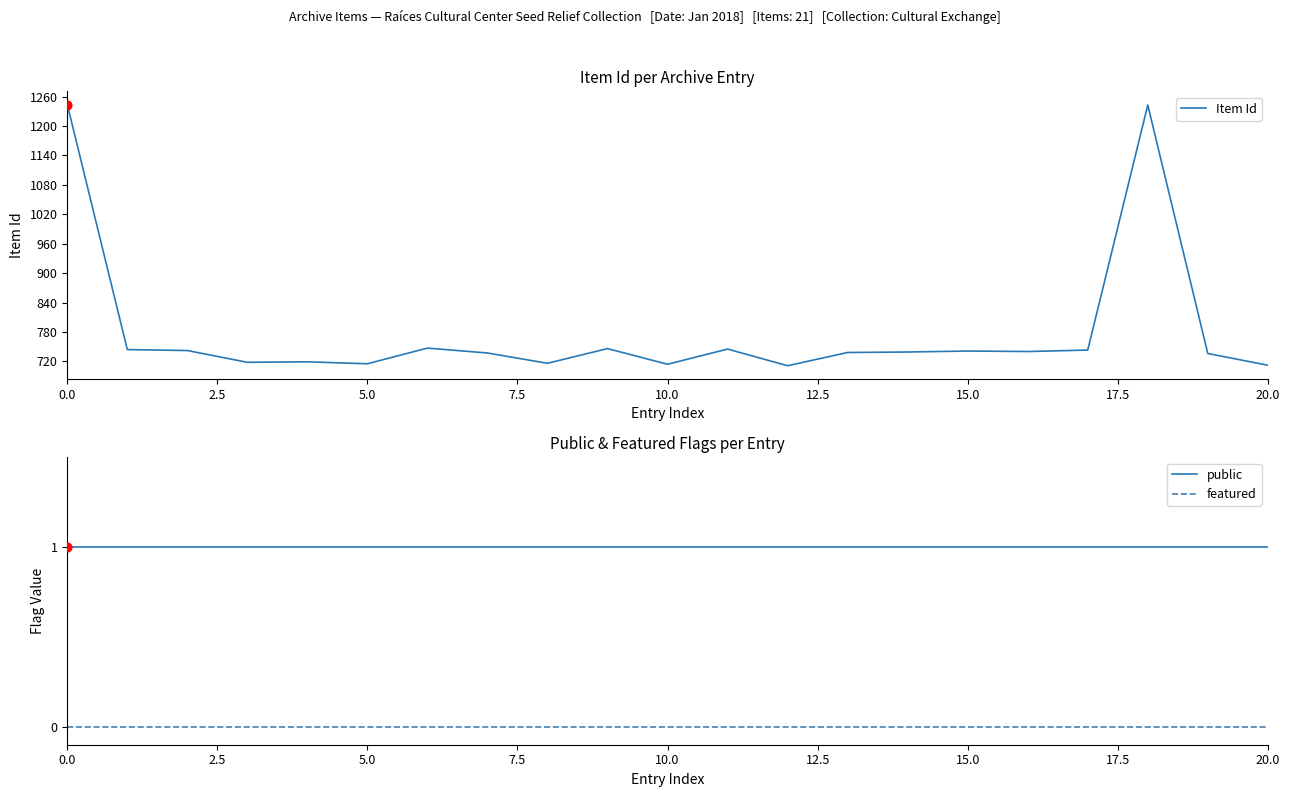

Which series contains the highest Y value?

Item Id